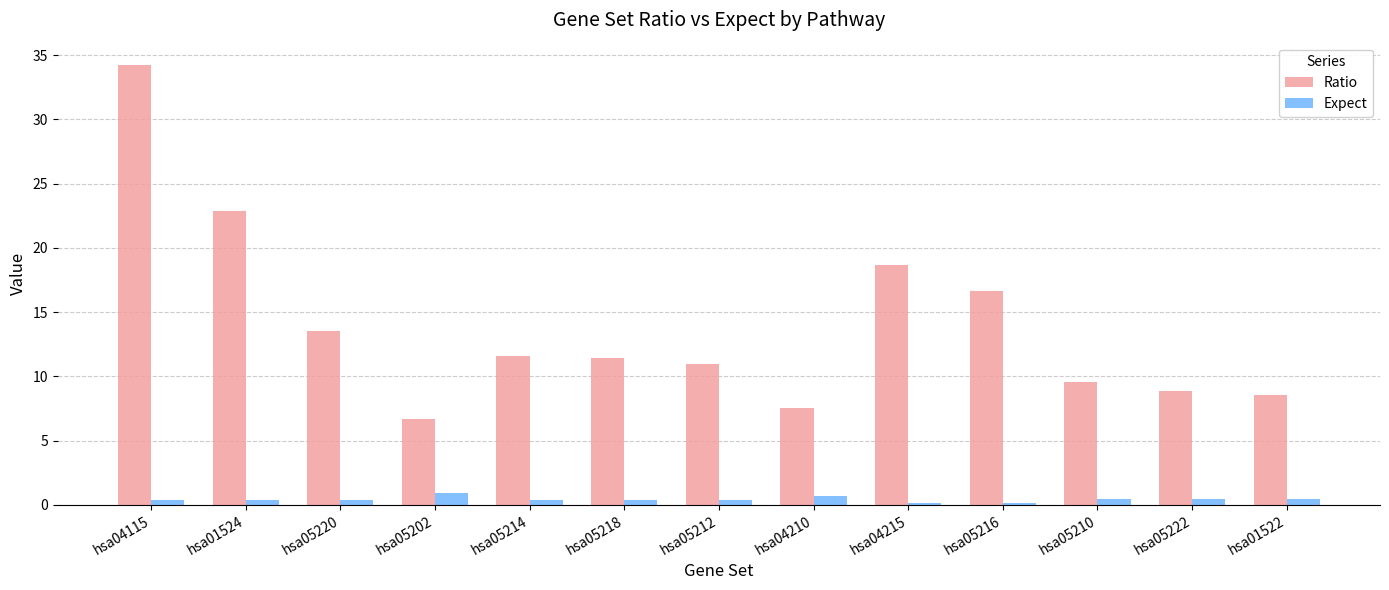

How many bars are there in total?

26